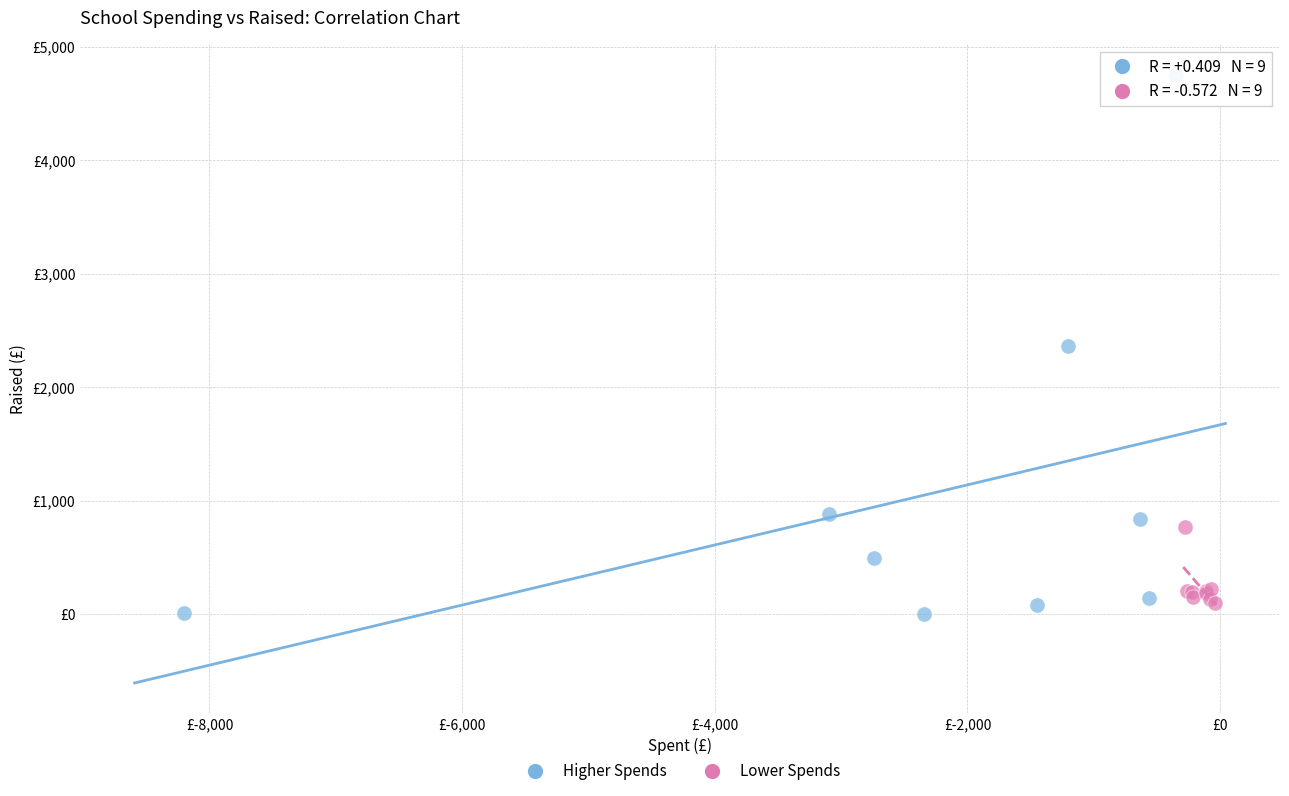

Which series contains the lowest Y value?

Higher Spends